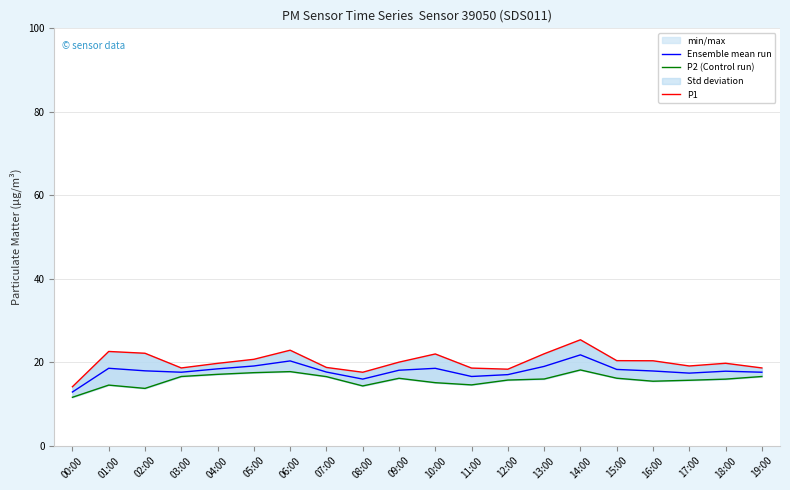

What is the sum of all Ensemble mean run values?

358.4